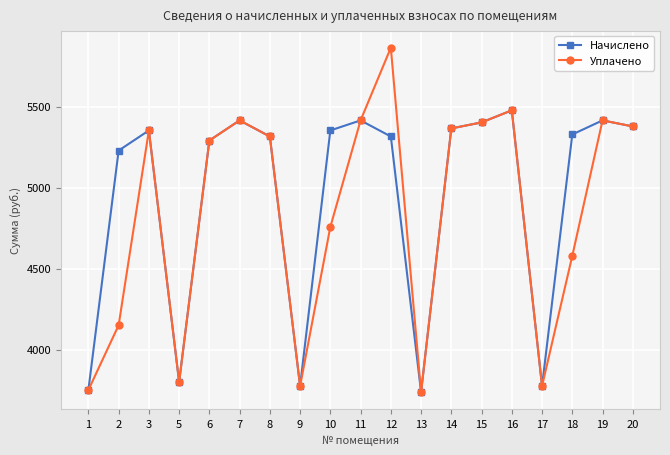

Rank the series by their maximum value, from lowest to highest.

Начислено, Уплачено